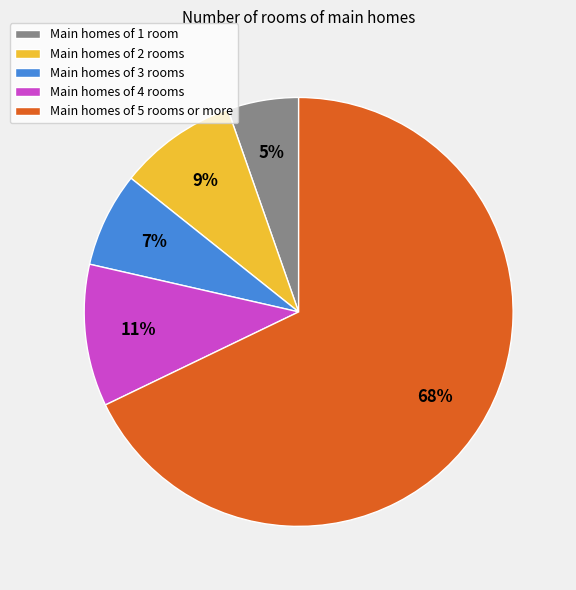

Which slice is the largest?

Main homes of 5 rooms or more